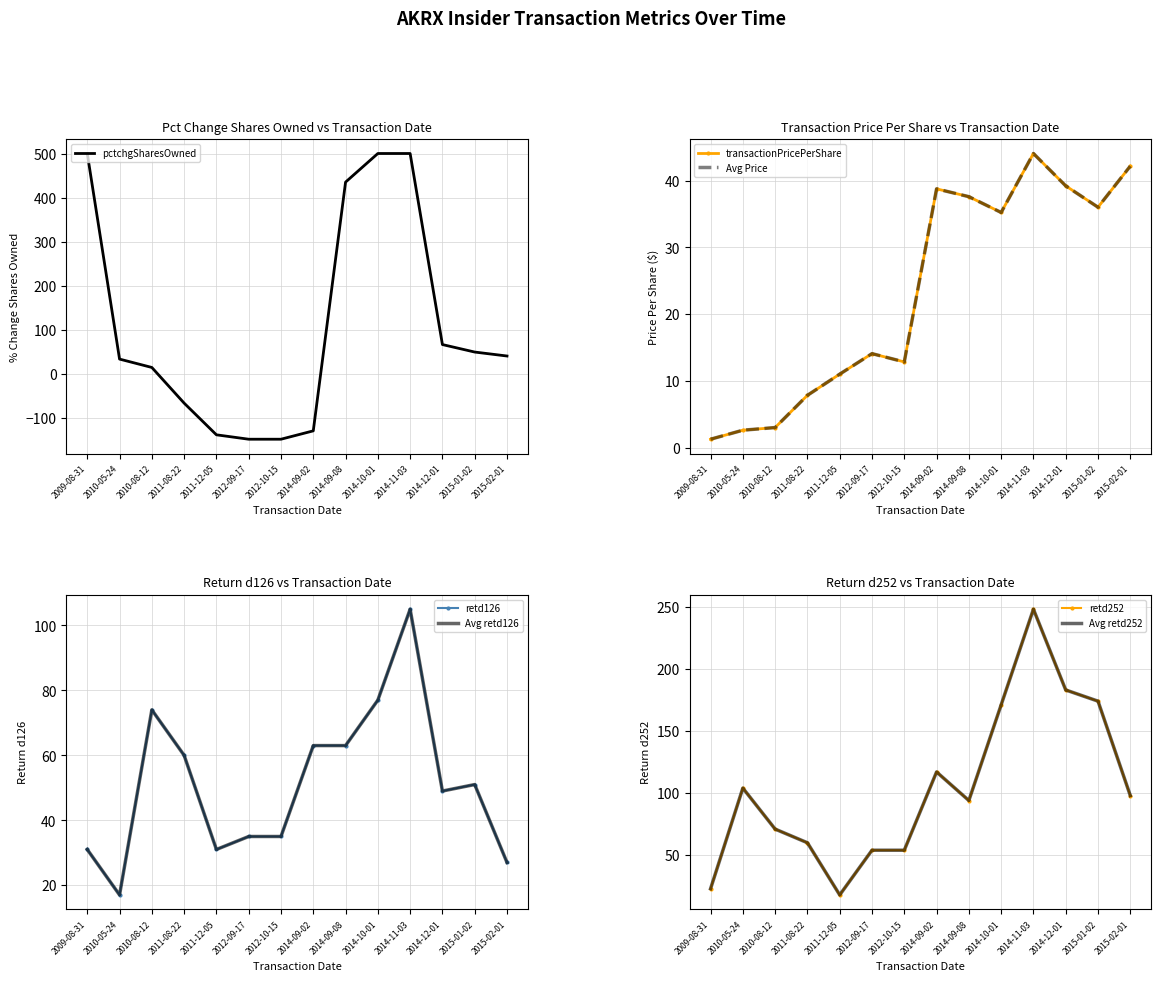

Which series has the largest total across all categories?

retd252